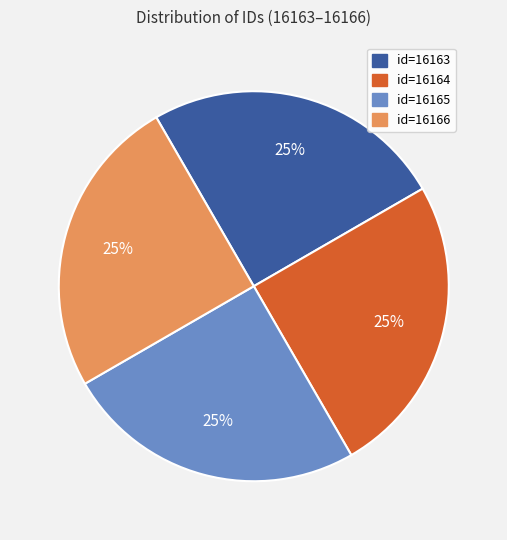

To the nearest percent, what is the combined percentage of id=16166 and id=16165?

50%